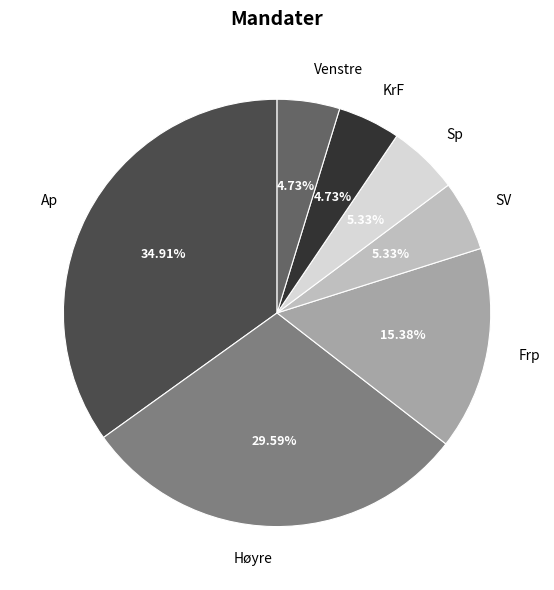

Which slice is the largest?

Ap